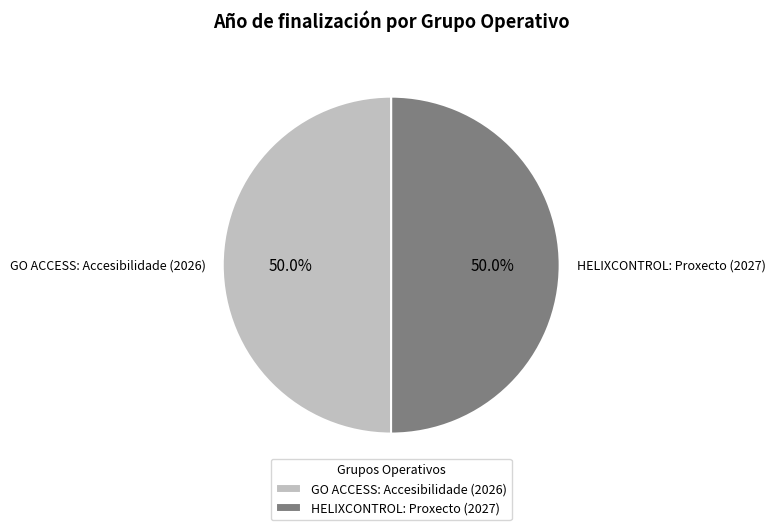

Approximately how many times larger is the value at GO ACCESS: Accesibilidade (2026) compared to HELIXCONTROL: Proxecto (2027)?

1.0